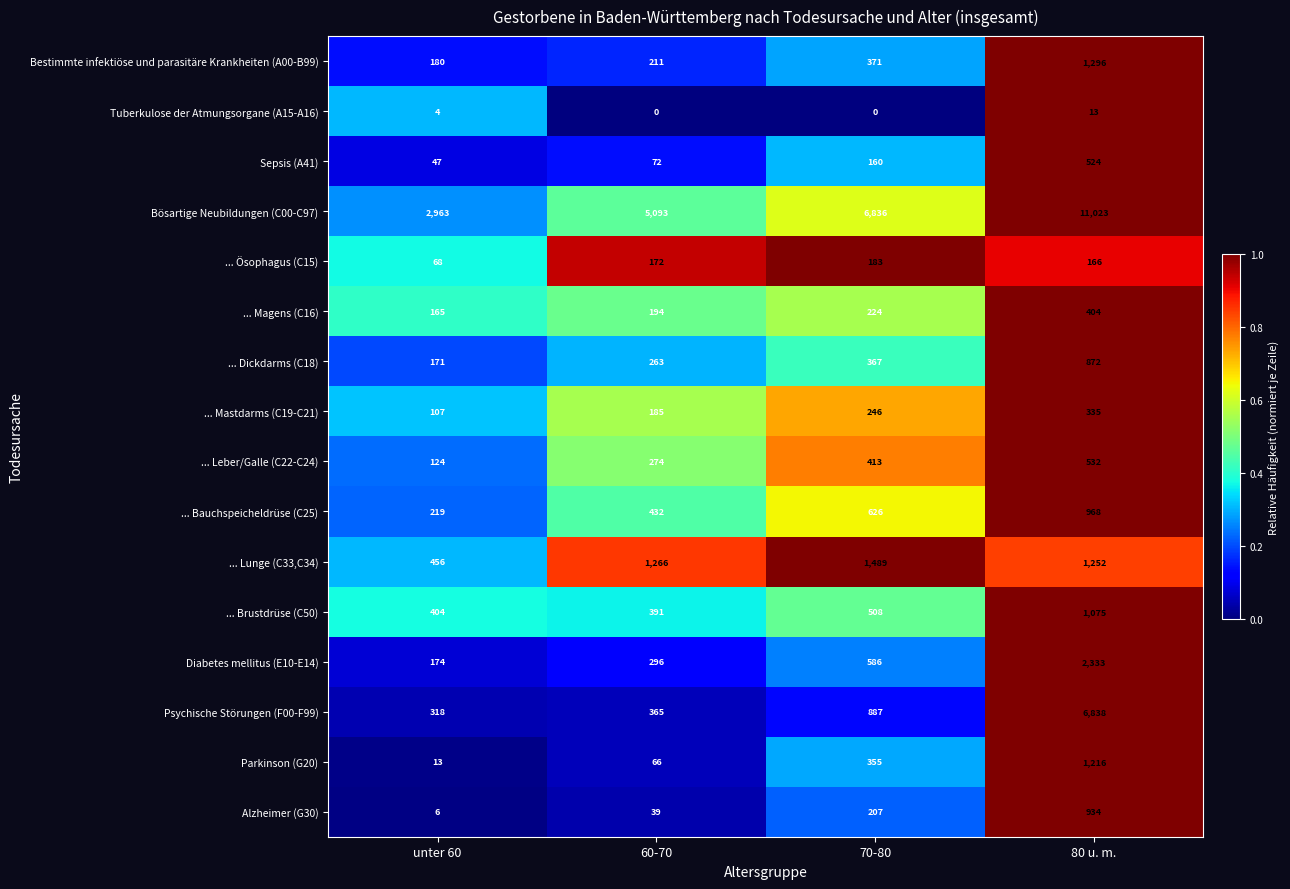

What is the difference between the ... Ösophagus (C15) values at 60-70 and unter 60?

104